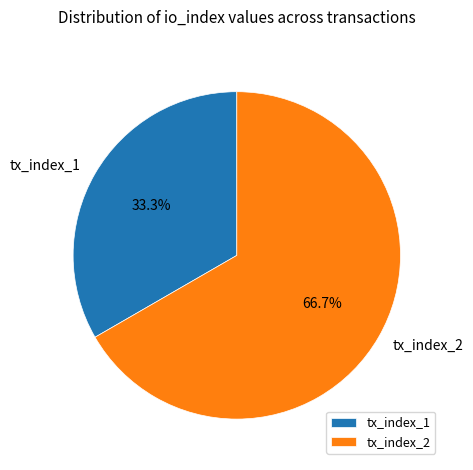

Combined, do tx_index_1 and tx_index_2 account for over 50%?

Yes